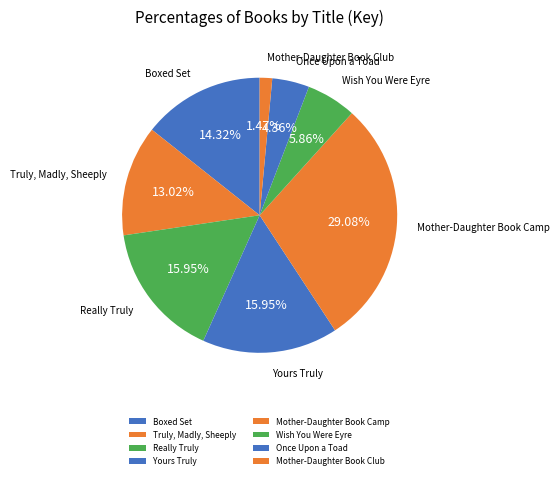

To the nearest percent, what is the combined percentage of Yours Truly and Truly, Madly, Sheeply?

29%